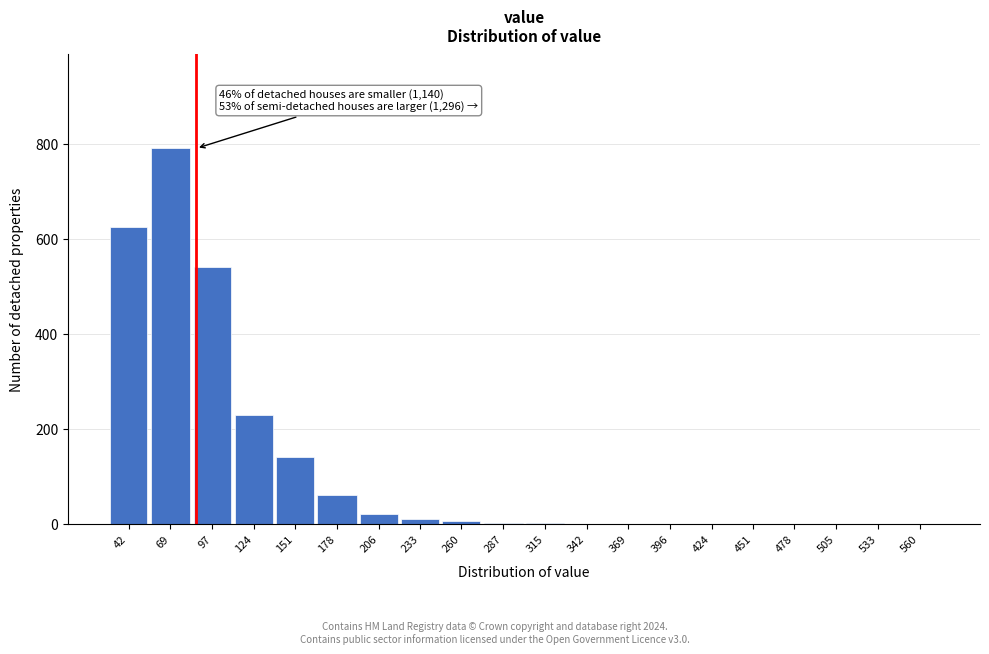

True or false: the data shows 540 at 97.

True